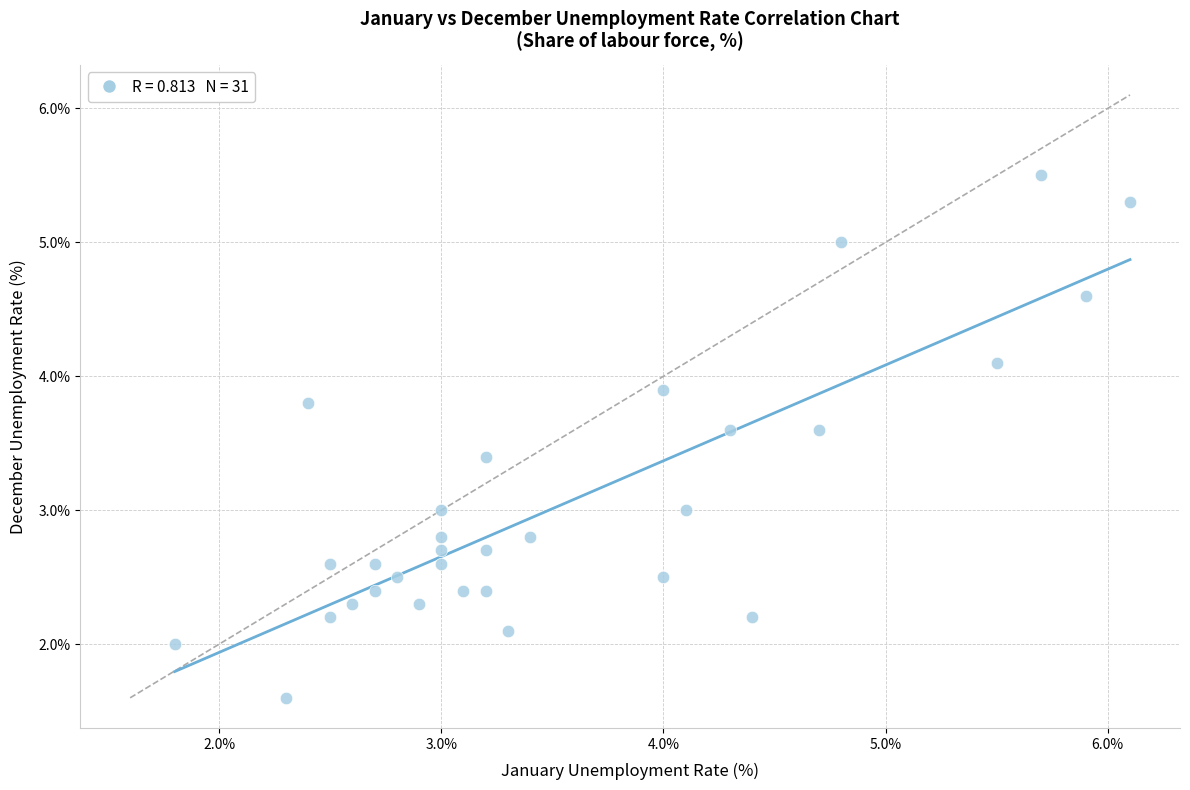

What is the range of X values (max minus min)?

4.3